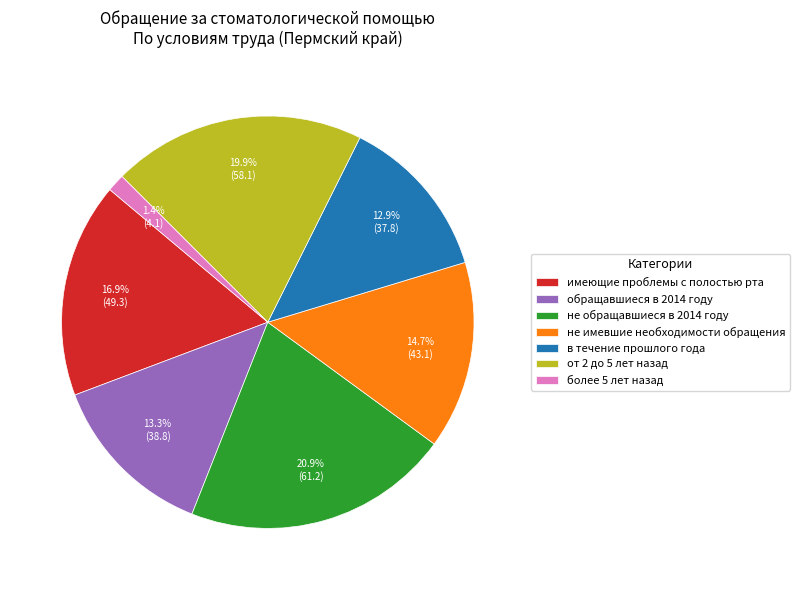

Which category has the biggest portion of the pie?

не обращавшиеся в 2014 году